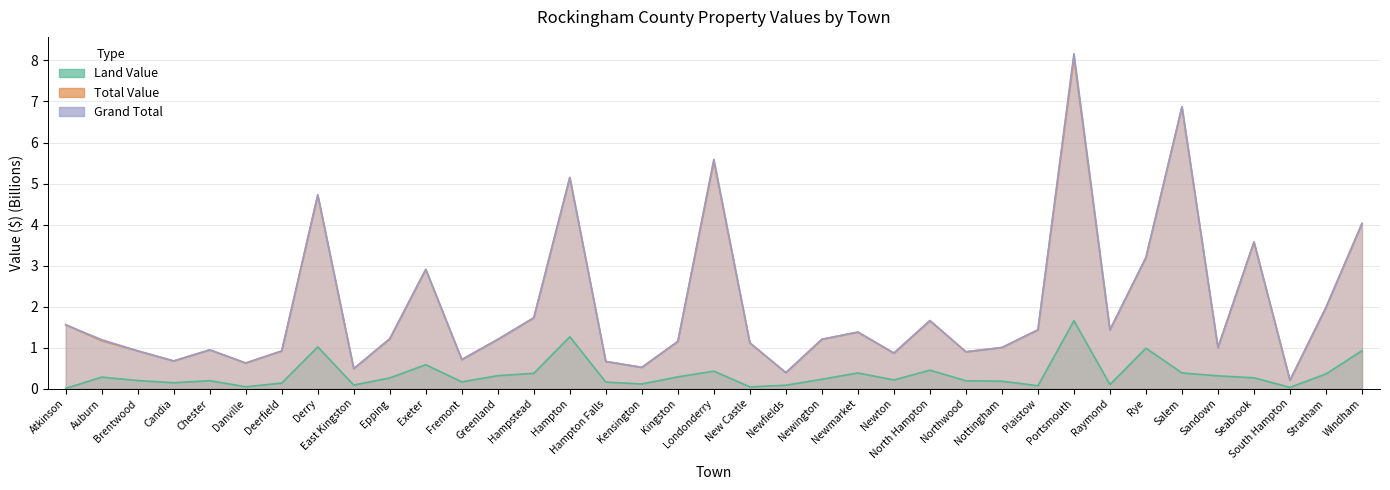

What is the highest value of the Land Value series?

1.7